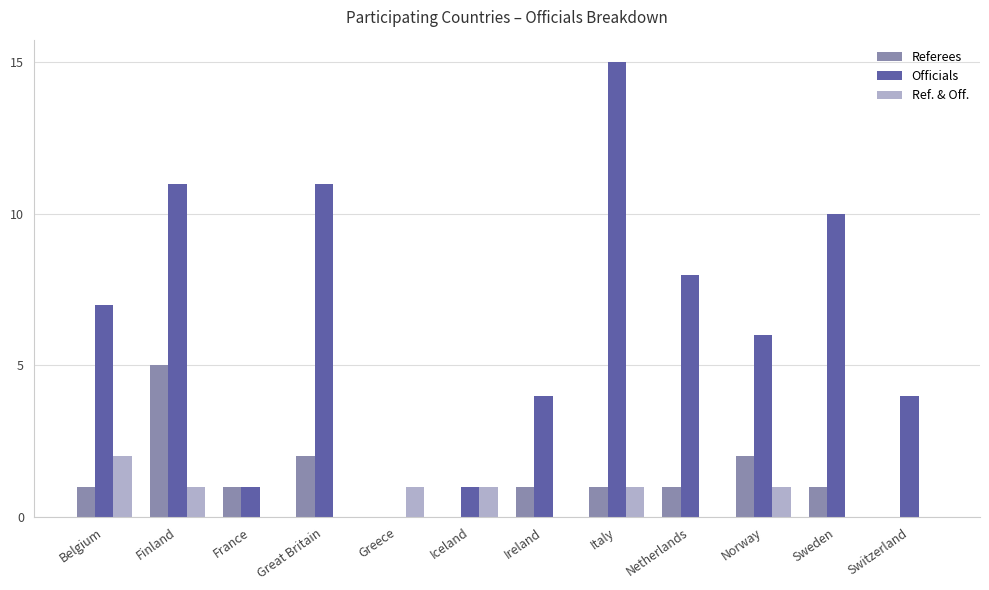

Where is Officials nearest to the value 7?

Belgium